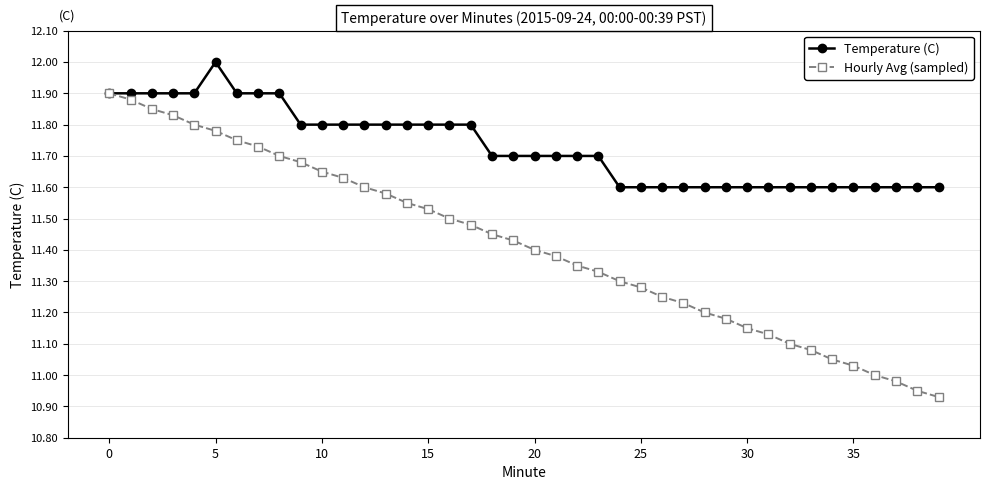

Rank the series by their maximum value, from lowest to highest.

Hourly Avg (sampled), Temperature (C)